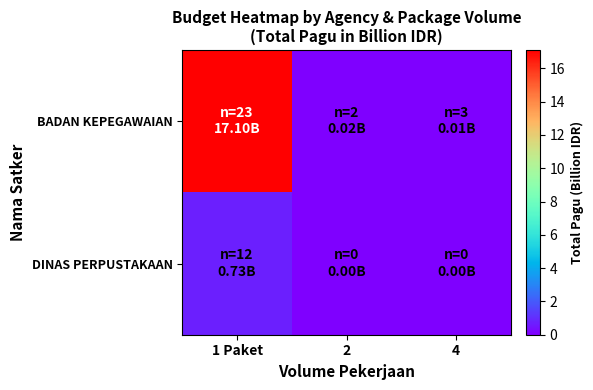

At which category is the sum across all series the highest?

1 Paket